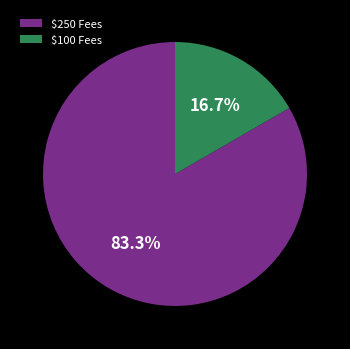

Count the number of slices in the pie.

2